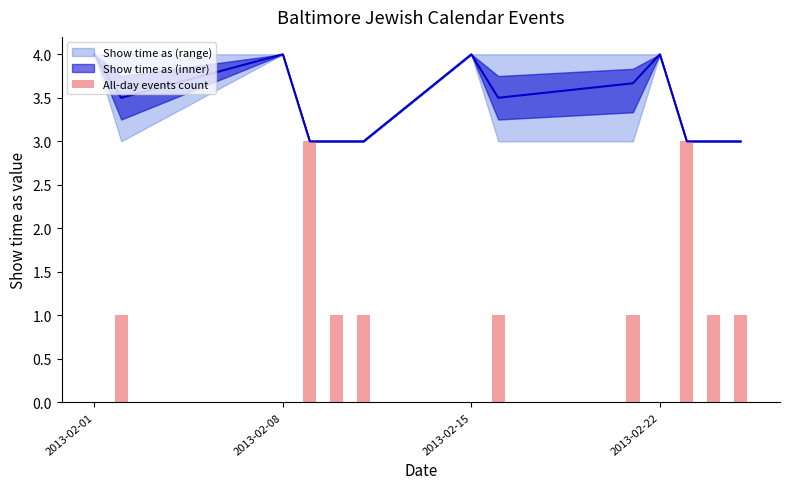

At which label is the value closest to 2?

2013-02-01